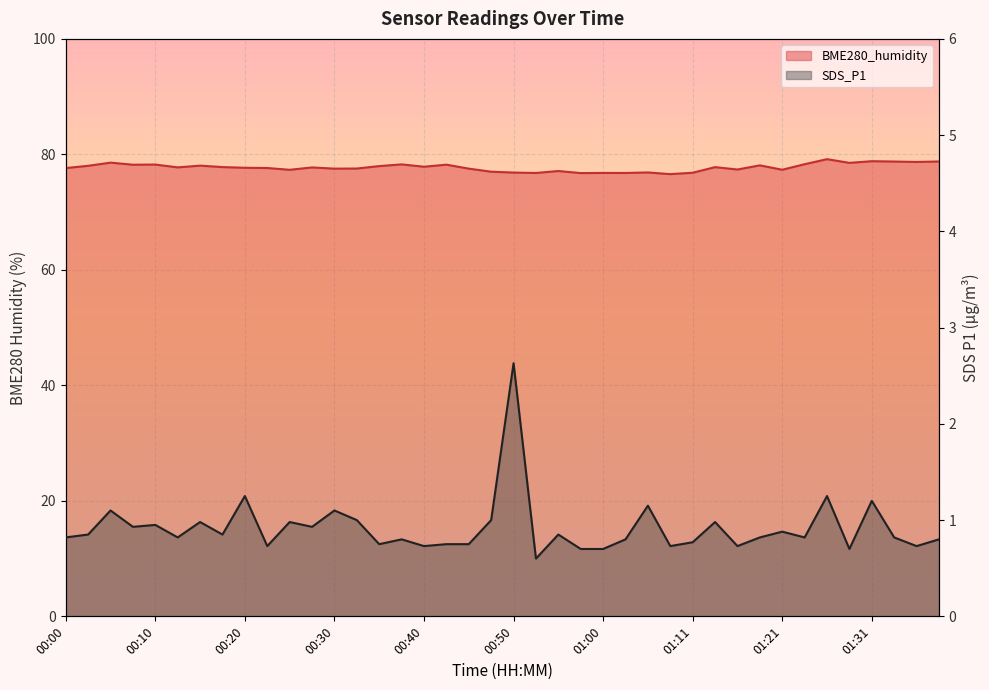

What is the difference between the maximum and minimum values in the BME280_humidity series?

2.6